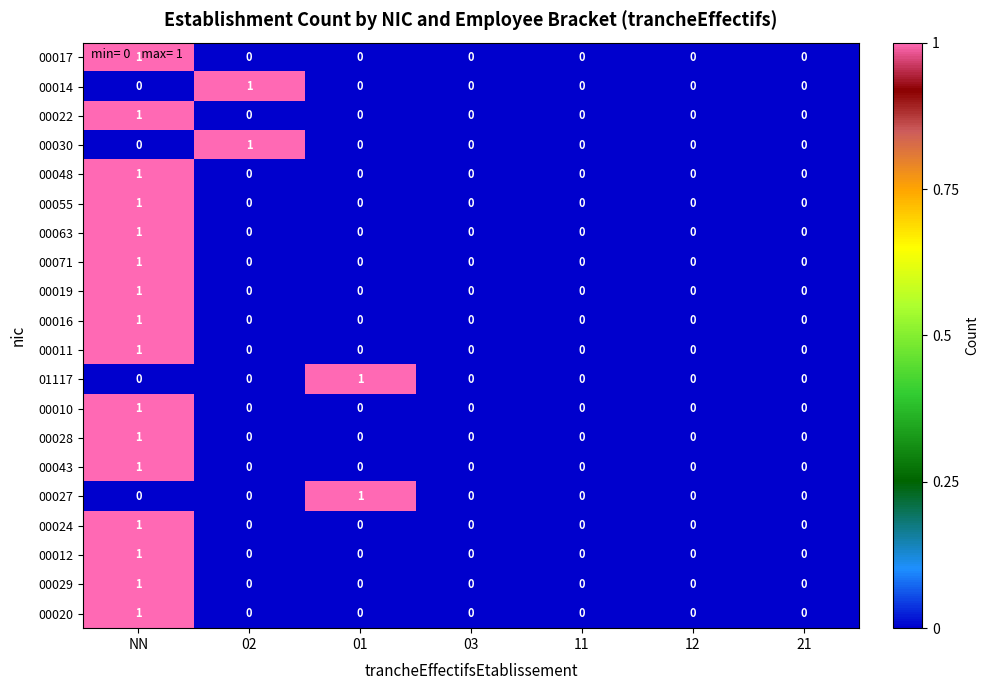

Count the 00022 values in the range 0 to 1.

7